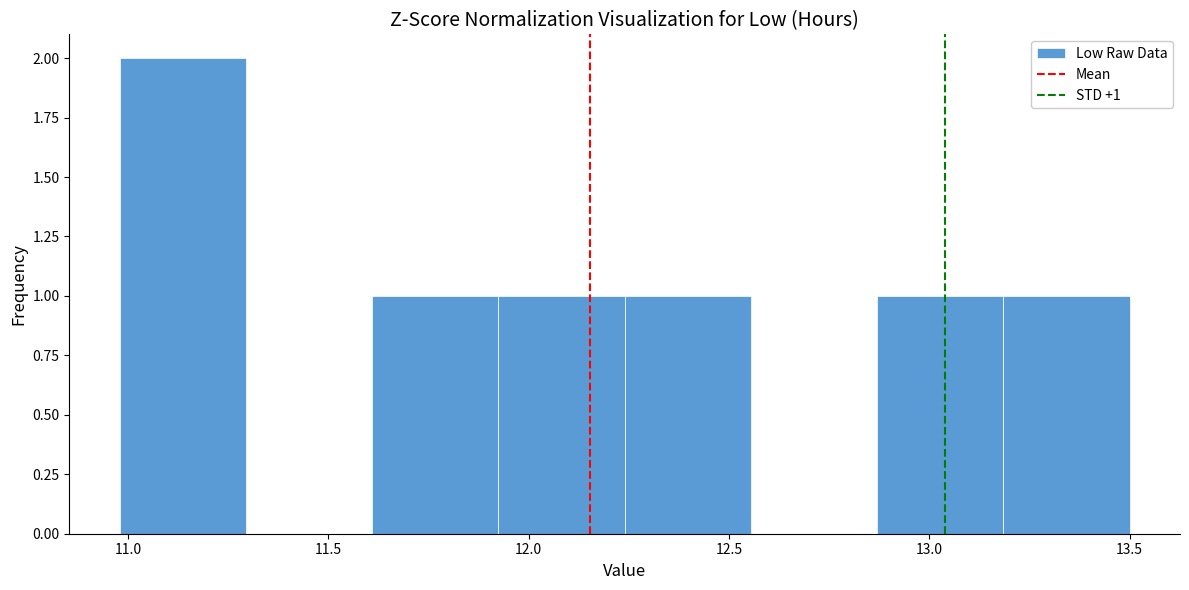

Over which range of the x-axis is the bar tallest?

10.980 to 11.295